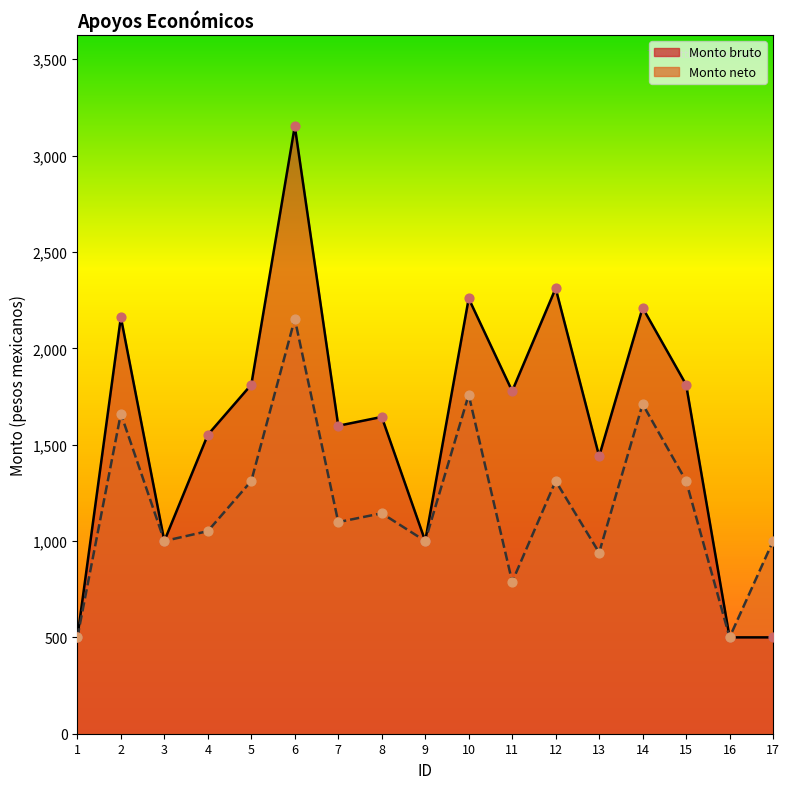

What are all the series names shown in the legend?

Monto bruto, Monto neto